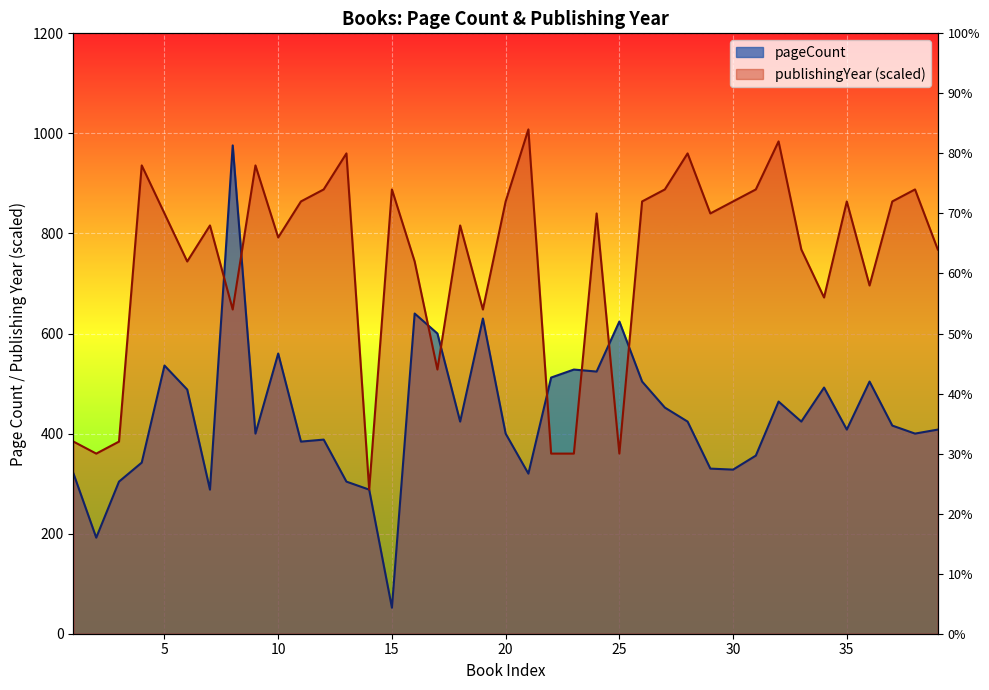

Is the value of pageCount at 12 greater than the value of publishingYear at 28?

No